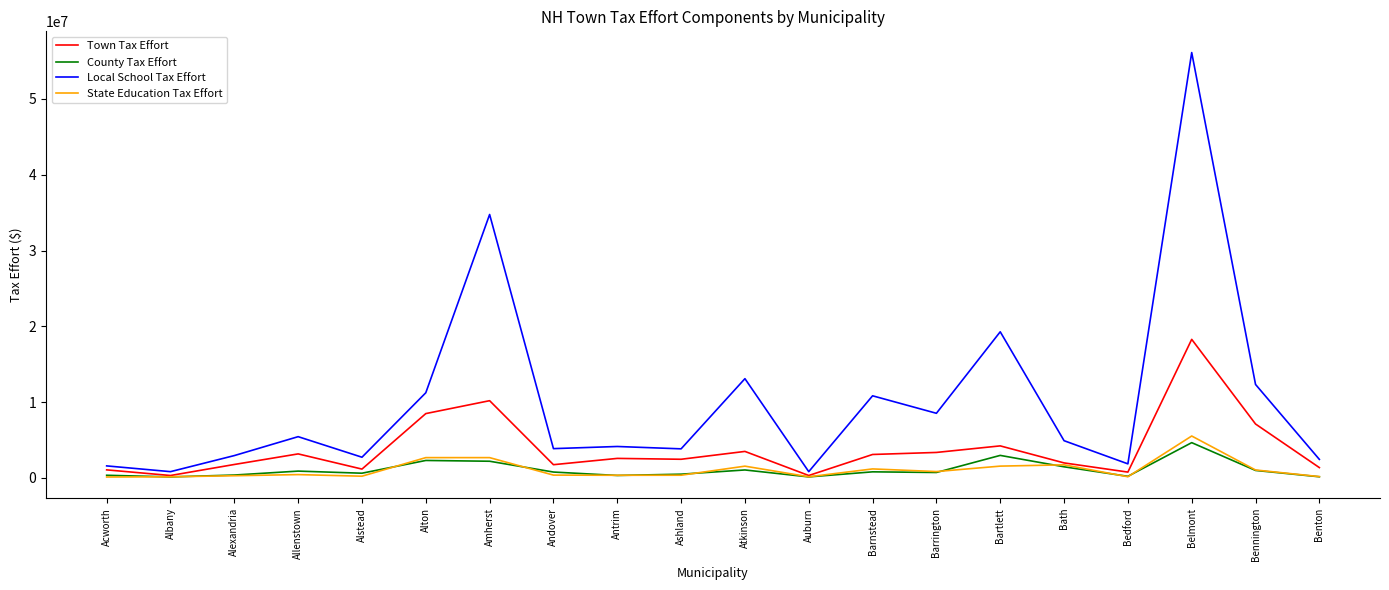

Which series has the largest range (max minus min)?

Local School Tax Effort